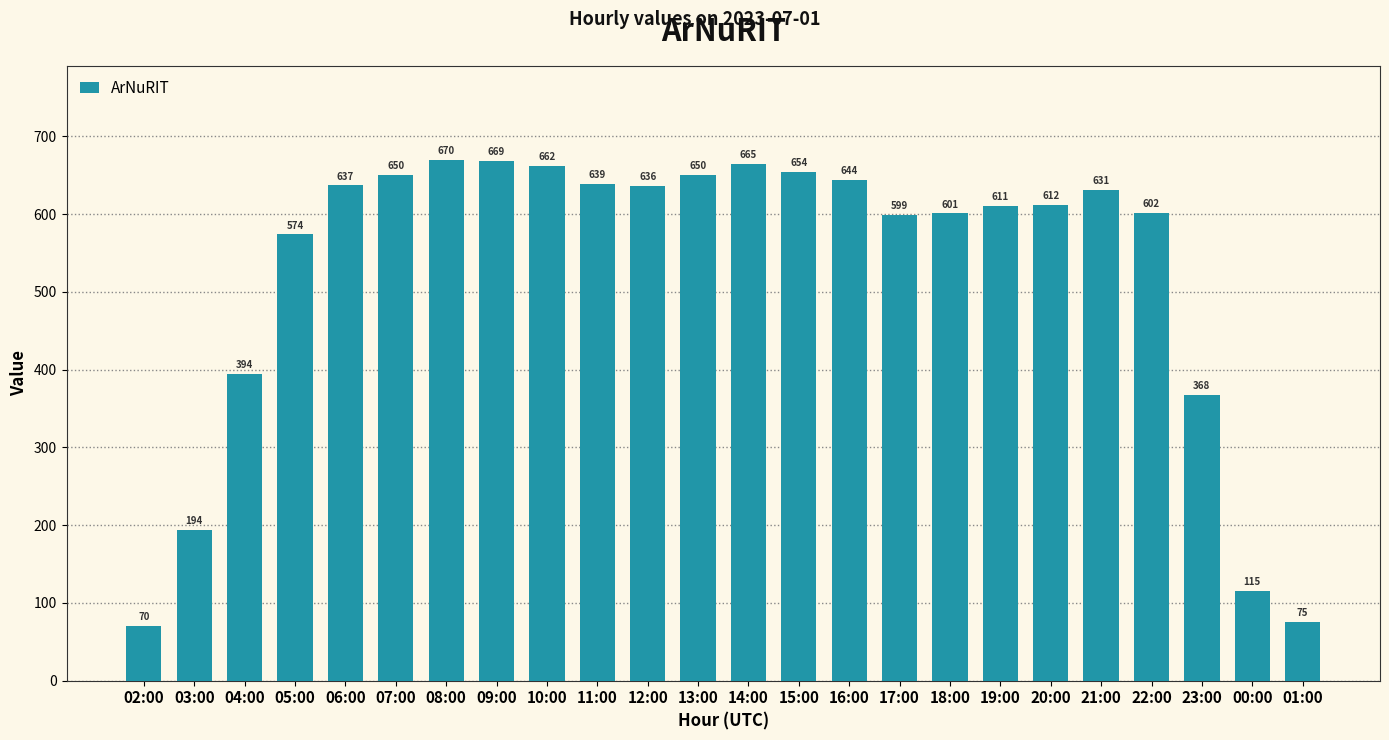

At which label does the data first exceed 631?

06:00